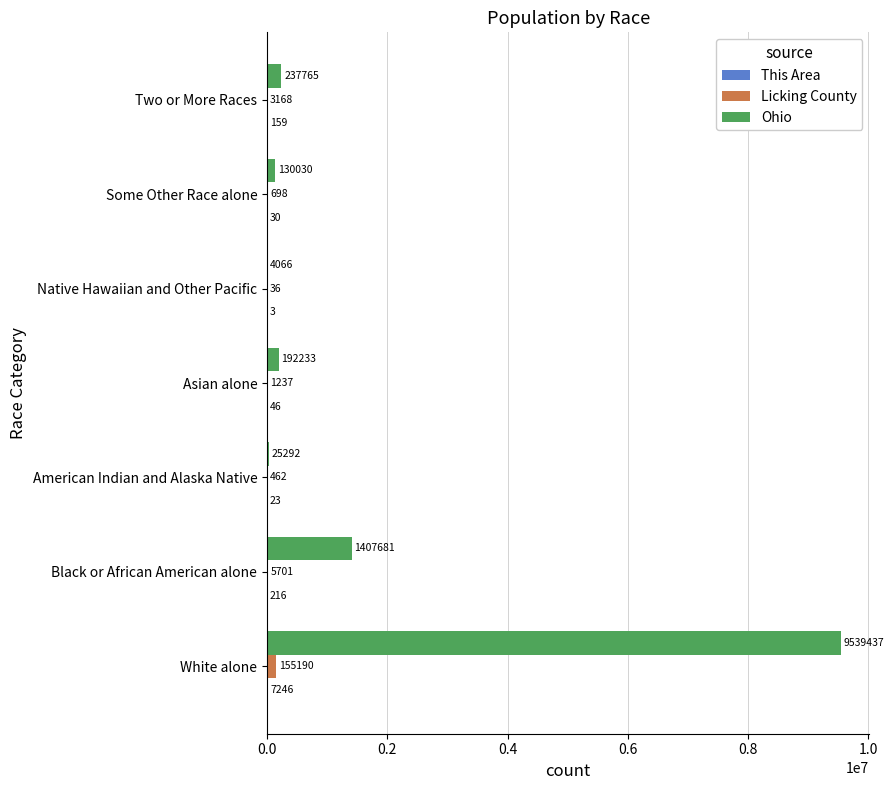

Which series changed the most between Black or African American alone and Some Other Race alone?

Ohio